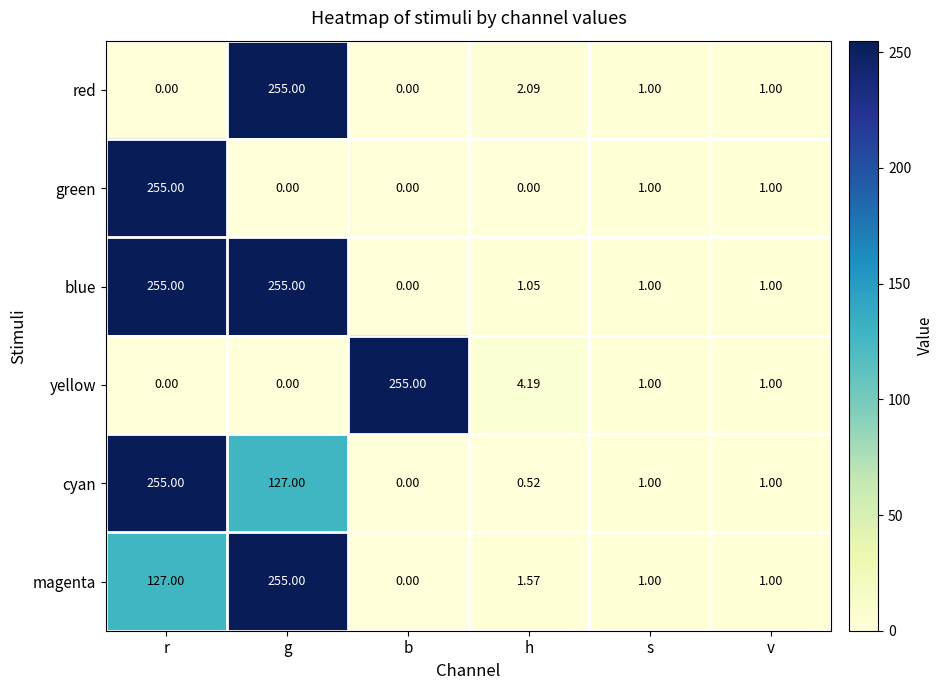

Where does the green series first go above 1?

r